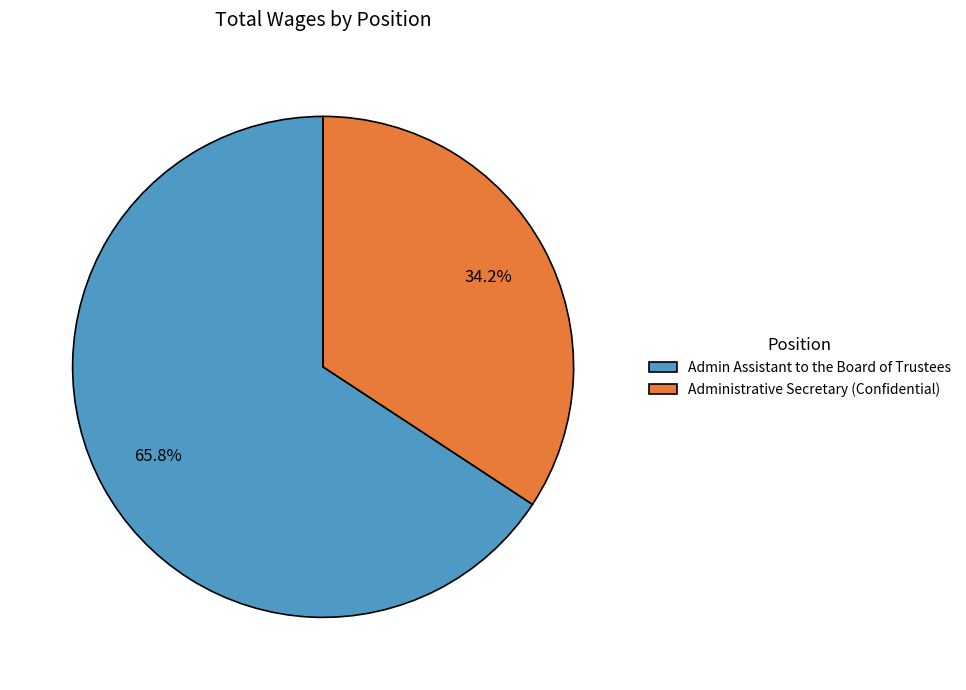

What is the smallest slice in the pie chart?

Administrative Secretary (Confidential)